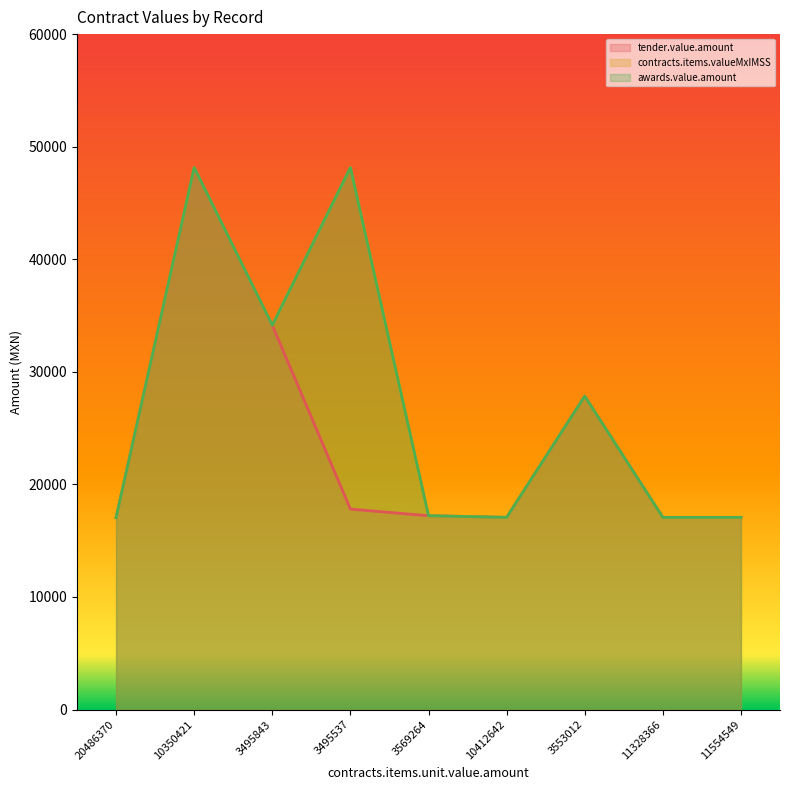

What is the total value across all series at 20486370?

51156.0